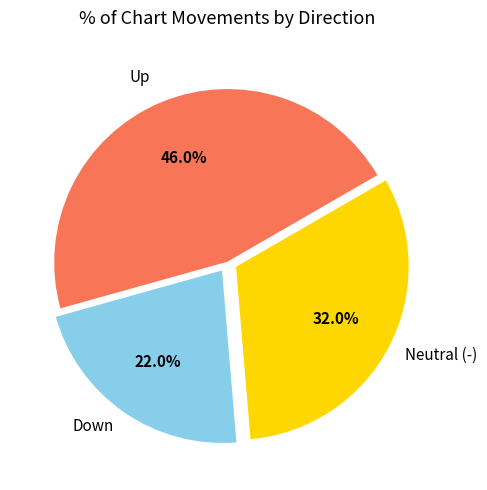

How many segments does this pie chart have?

3